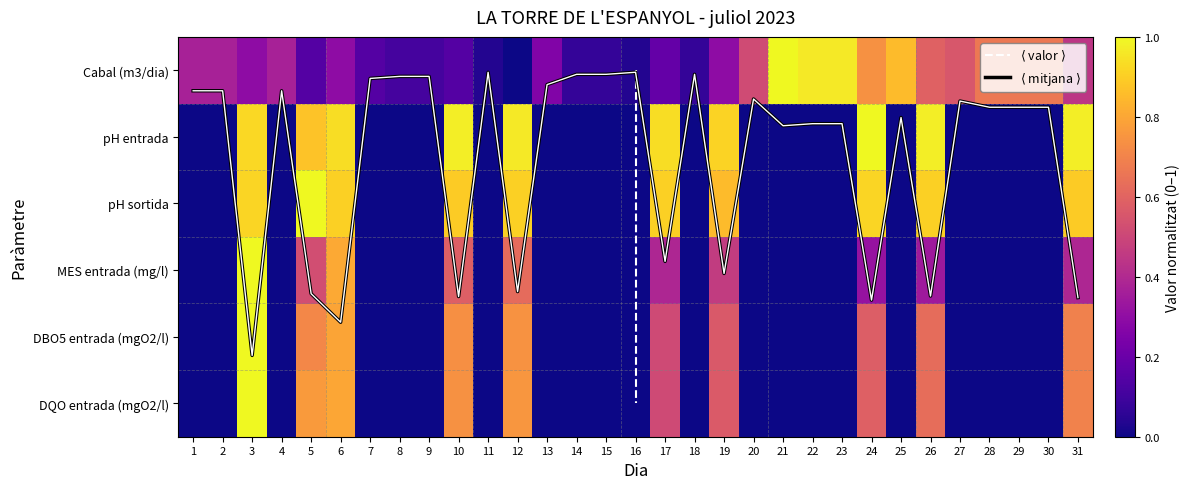

Which has a higher value, 28 or 17?

28